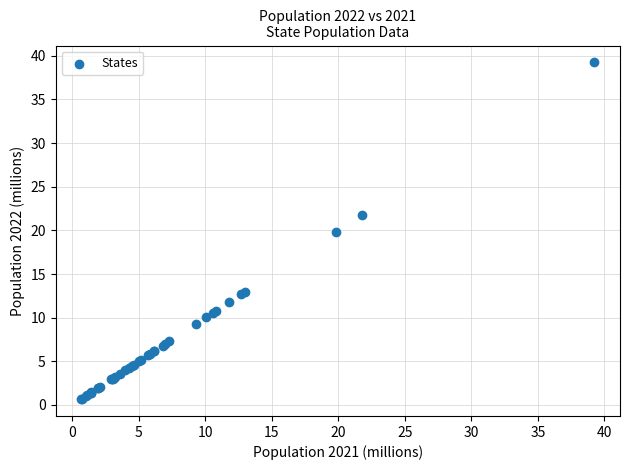

What Y value in the scatter plot is closest to 19?

19.8